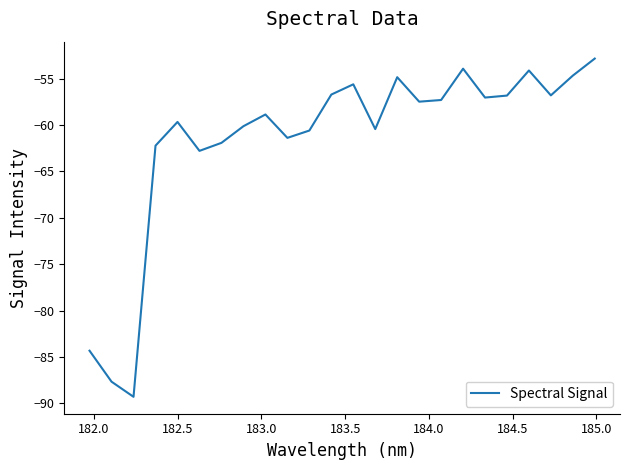

What is the smallest value displayed?

-89.3